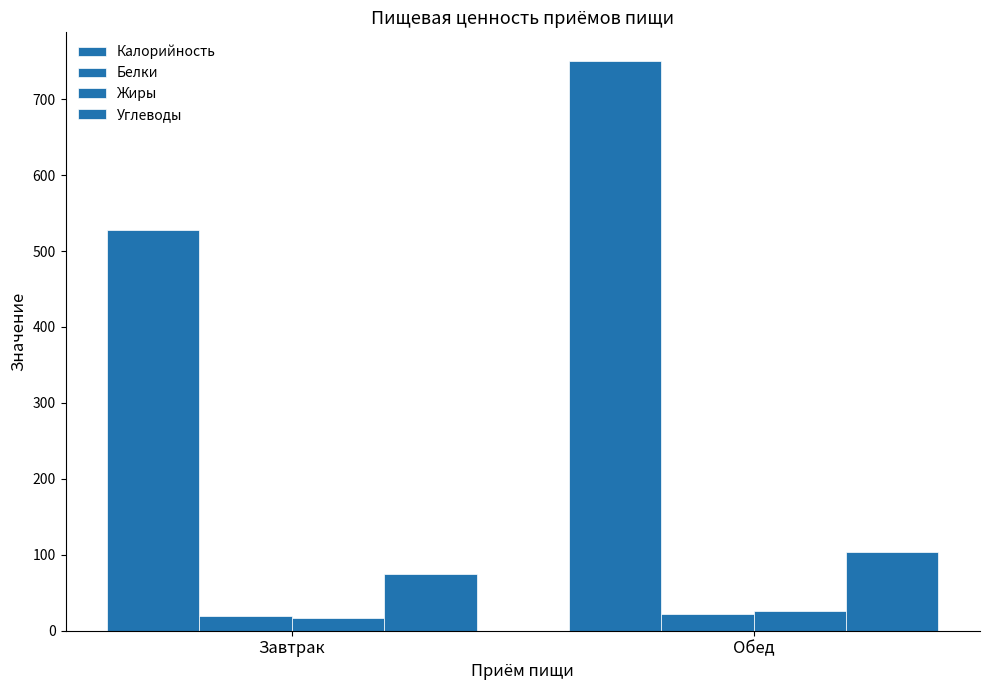

How many data points in Калорийность are above 750?

1